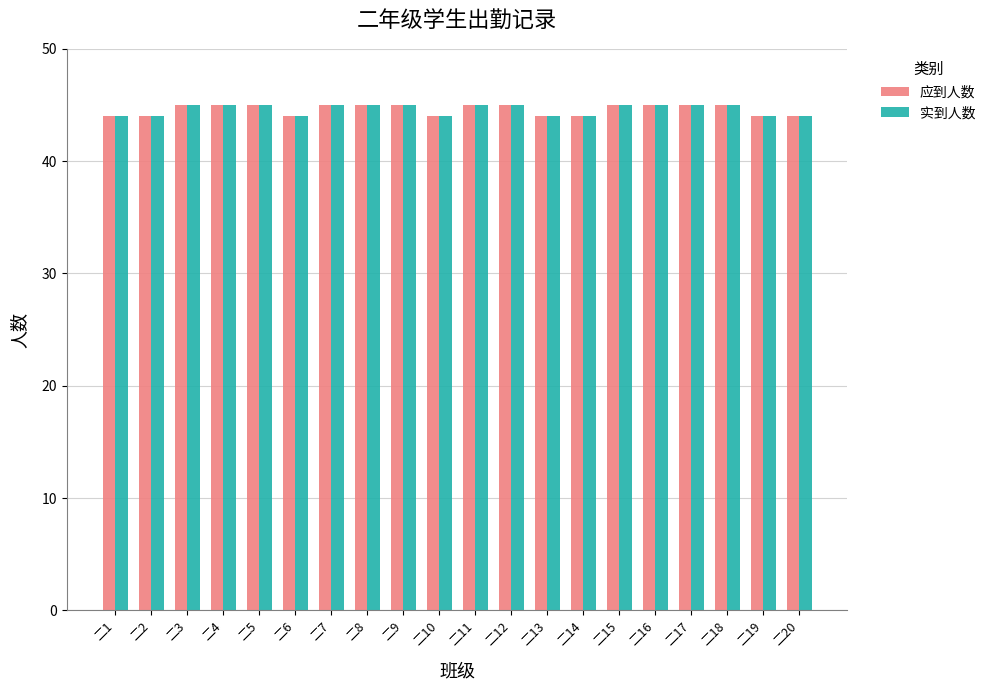

What is the sum of all 应到人数 values?

892